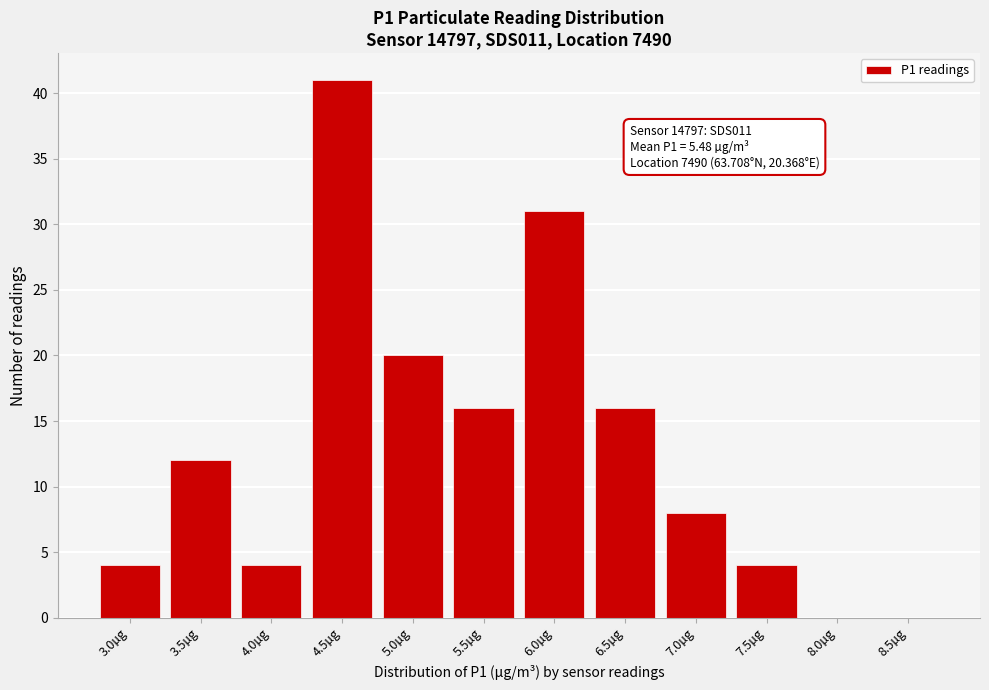

Reading right to left, transcribe all the data shown in this chart.

8.5µg=0	8.0µg=0	7.5µg=4	7.0µg=8	6.5µg=16	6.0µg=31	5.5µg=16	5.0µg=20	4.5µg=41	4.0µg=4	3.5µg=12	3.0µg=4